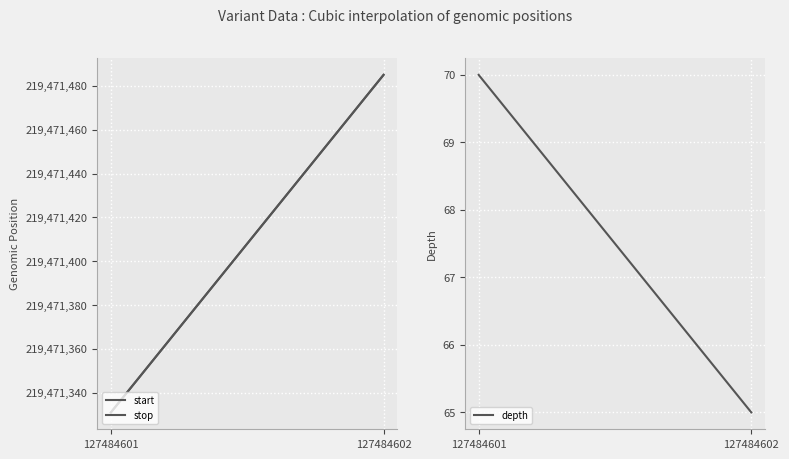

True or false: start has a value of 135716079 at 127484601.

False